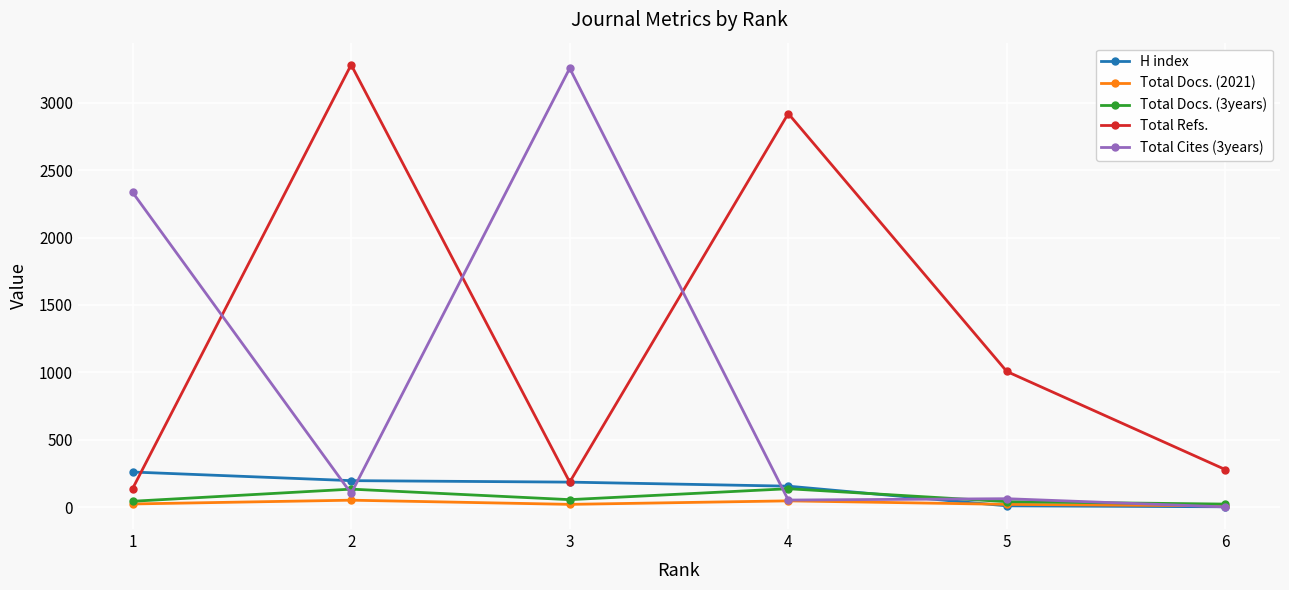

What is the lowest value of the Total Refs. series?

137